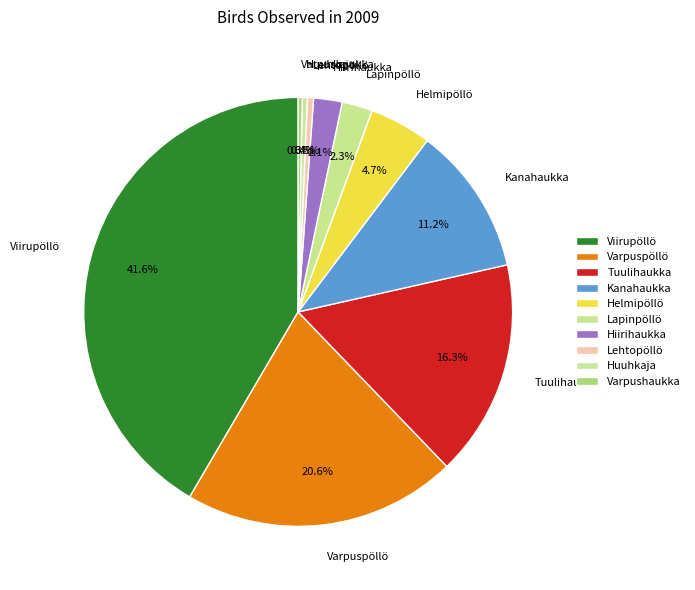

What percentage is the Hiirihaukka slice, to the nearest percent?

2%